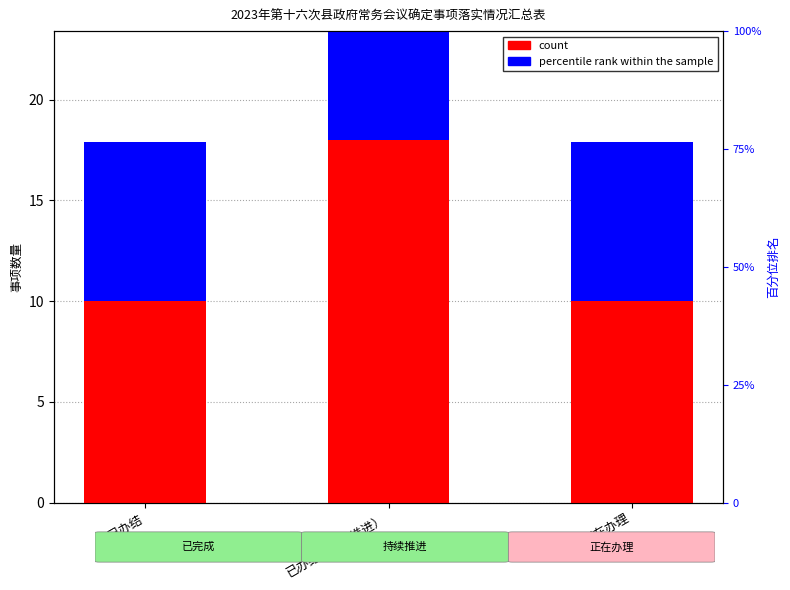

What are all the series names shown in the legend?

count, percentile rank within the sample